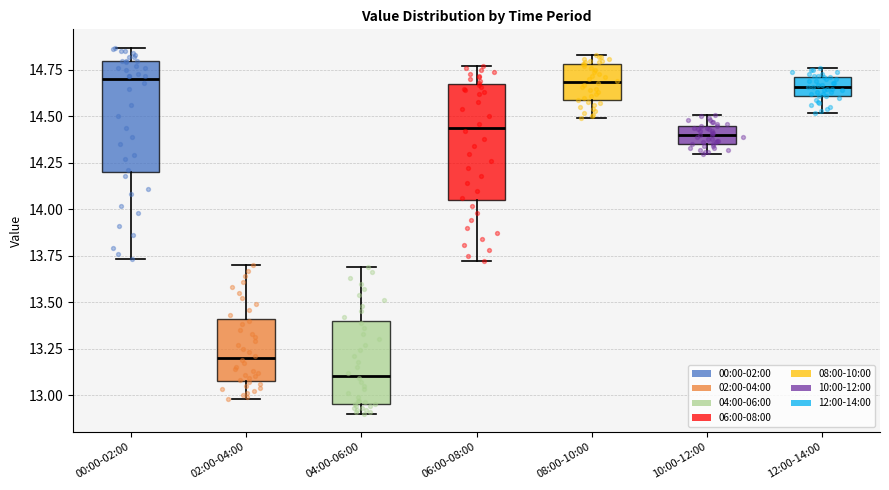

Where does the median line of the box for 10:00-12:00 sit on the y-axis? The values are not printed on the chart, so give them approximately, as read against the axis.

14.40